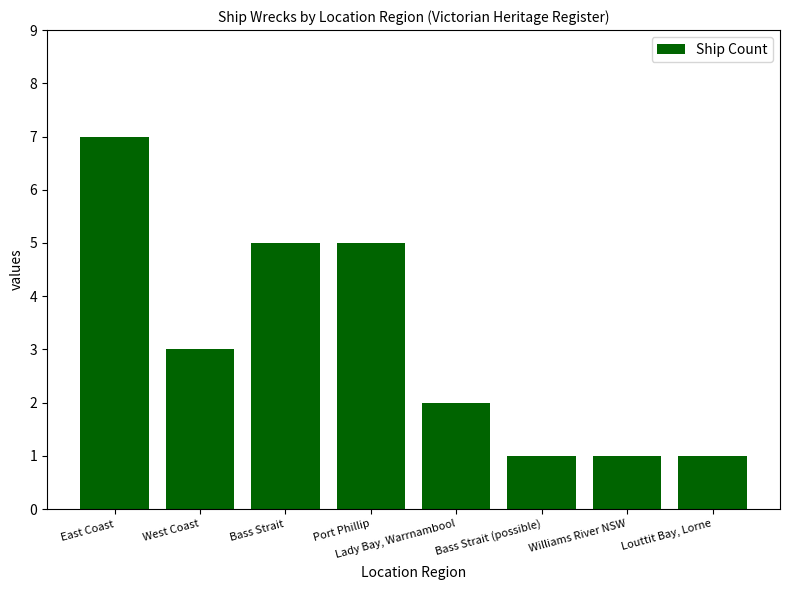

What is the sum of all values?

25